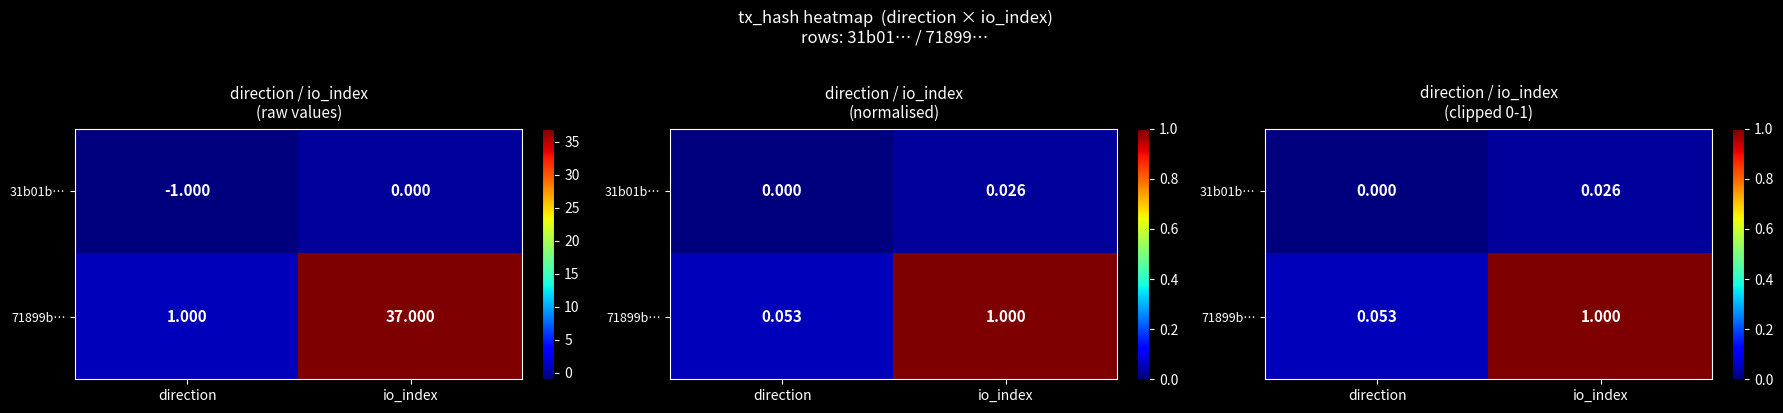

Where is 71899b… nearest to the value 0?

direction